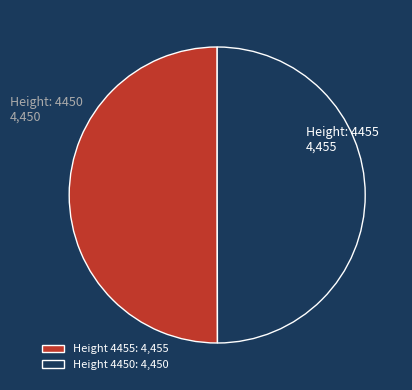

Is it true that Height 4450: 4,450 is 44% of the pie?

False